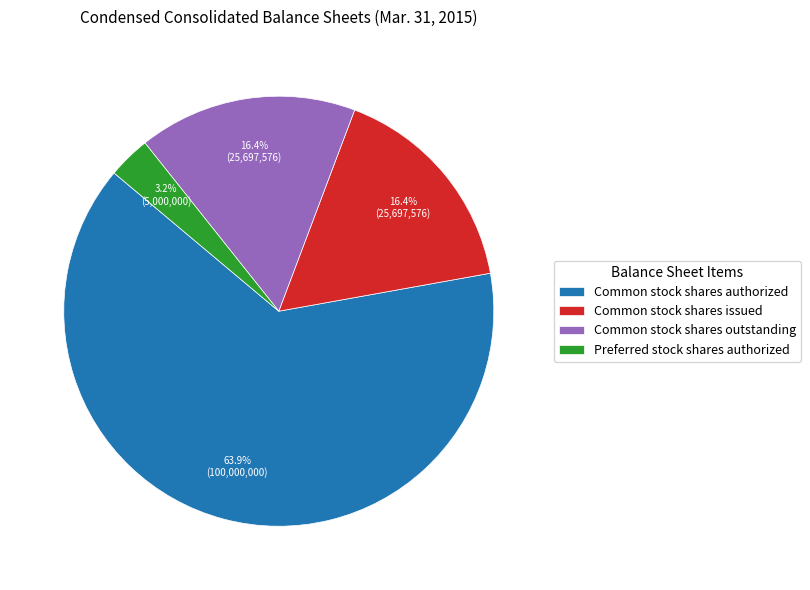

How many segments does this pie chart have?

4